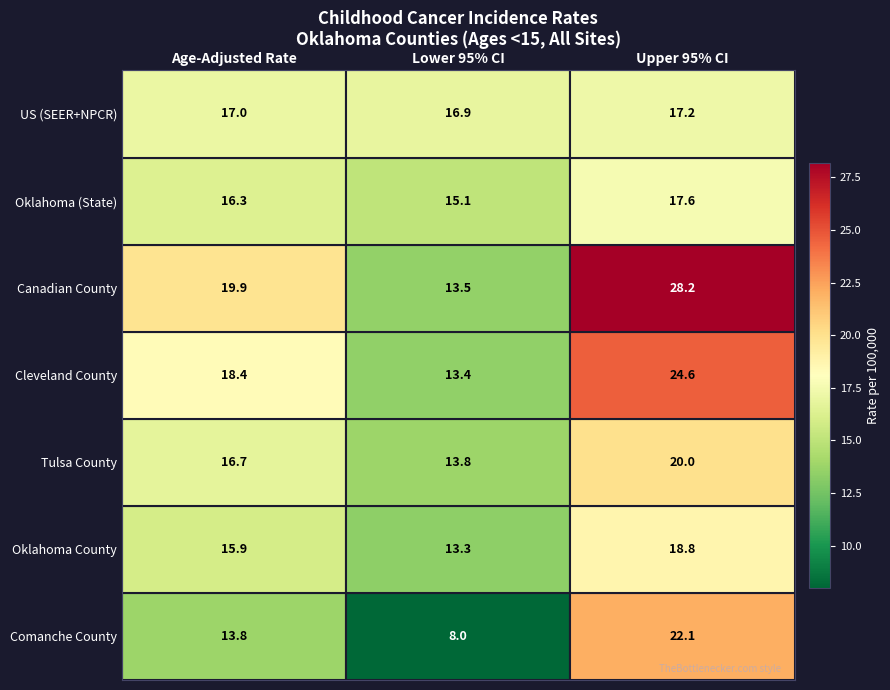

How many categories are shown in the chart?

3